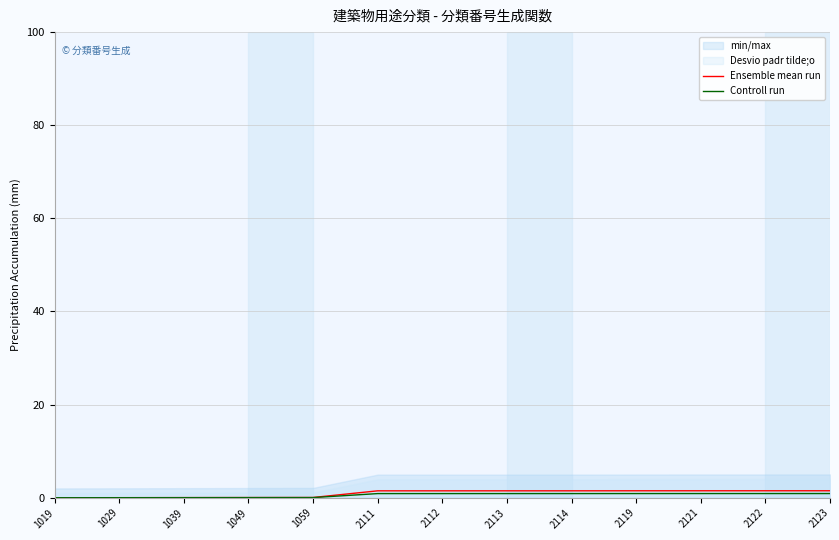

What is the difference between the maximum and minimum values in the Ensemble mean run series?

1.5